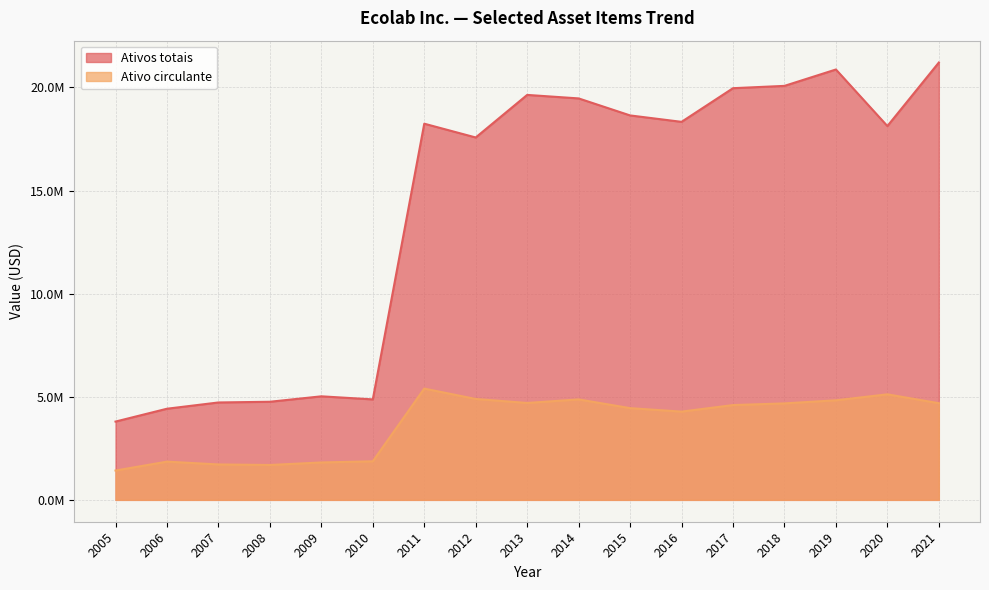

Count the number of data series in this chart.

2